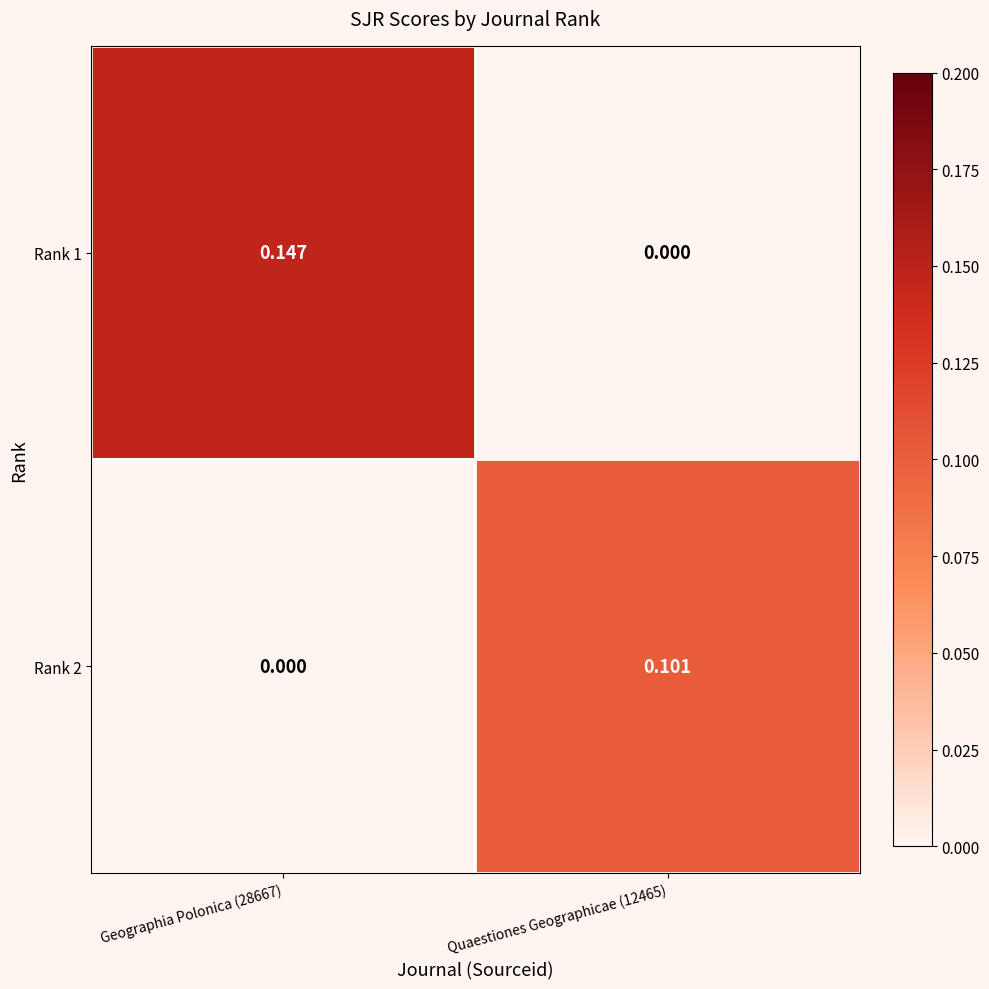

Is the value of Rank 2 at Geographia Polonica (28667) greater than the value of Rank 1 at Geographia Polonica (28667)?

No